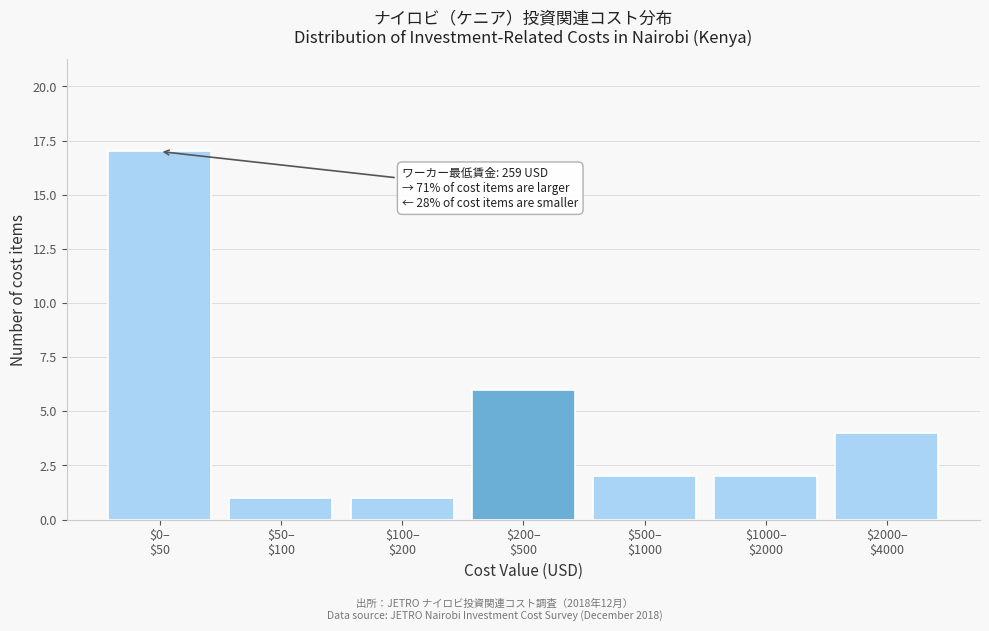

Reading left to right, extract all data points from this chart.

17	1	1	6	2	2	4